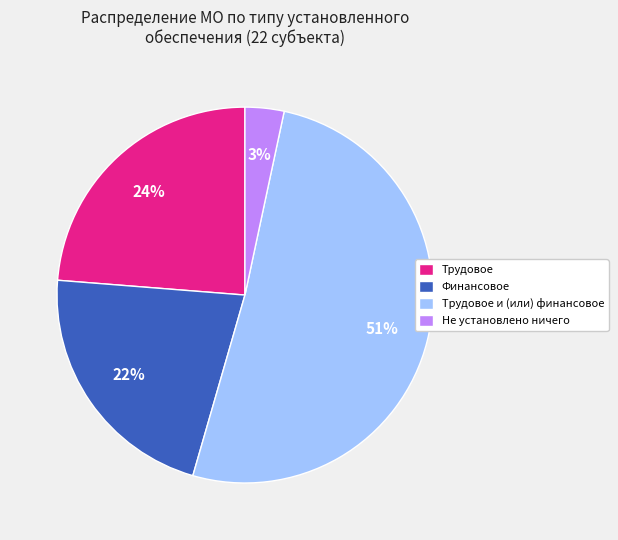

Which has a higher value, Трудовое or Не установлено ничего?

Трудовое